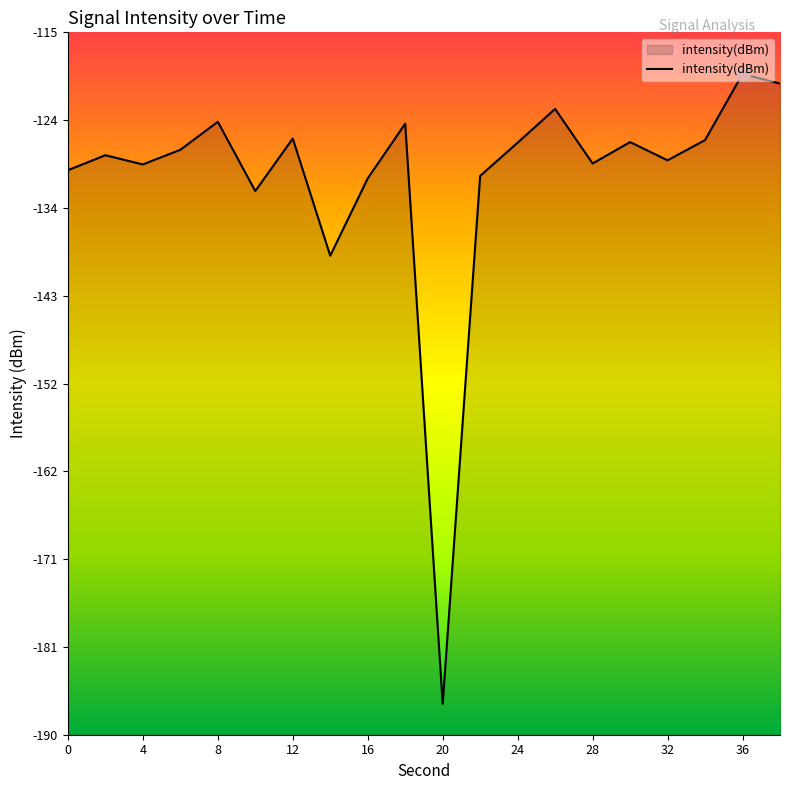

Is it true that the value at 12 is -126.3?

True